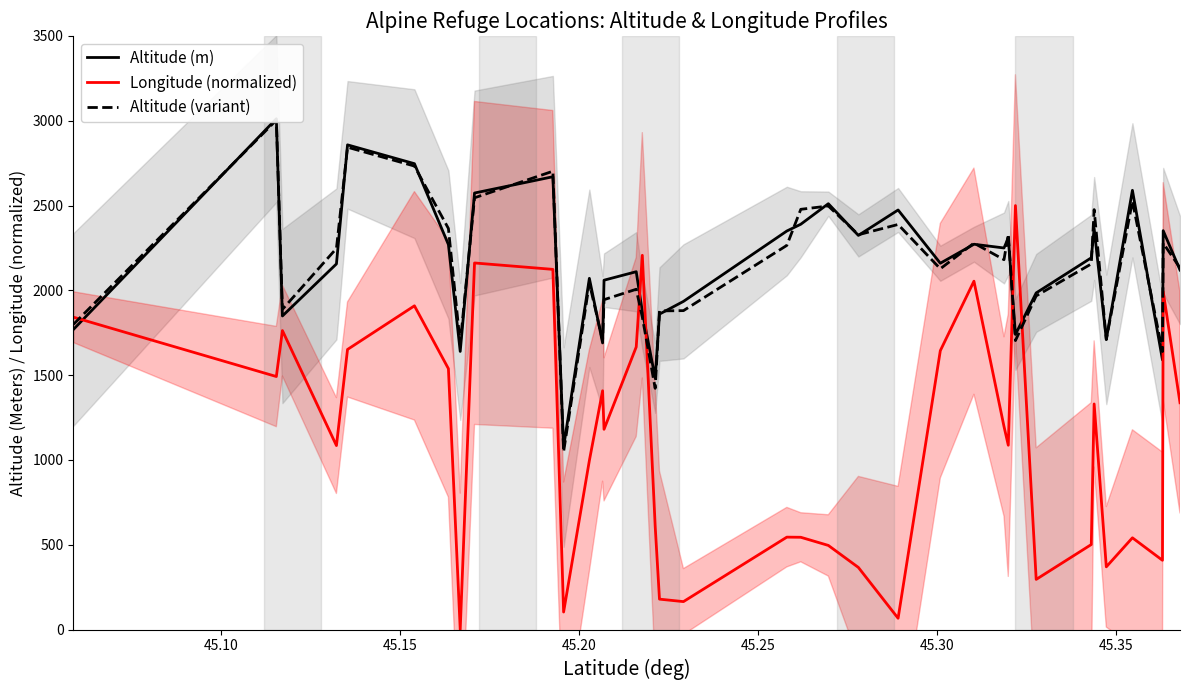

At which category does Altitude (variant) reach its first local peak?

45.10